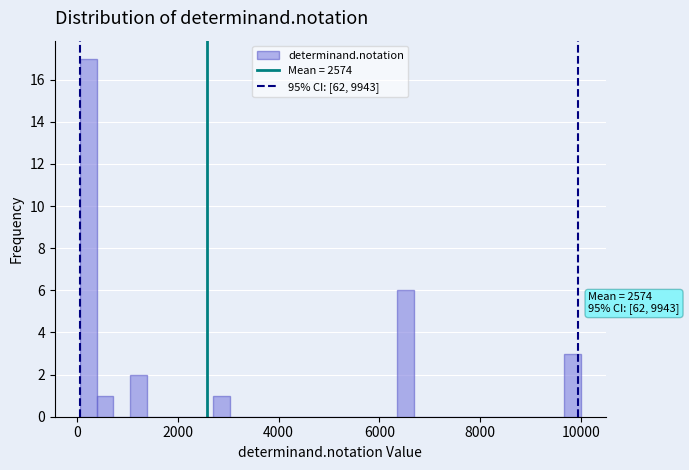

Read against the x-axis, roughly where is the centre of the tallest bar?

200